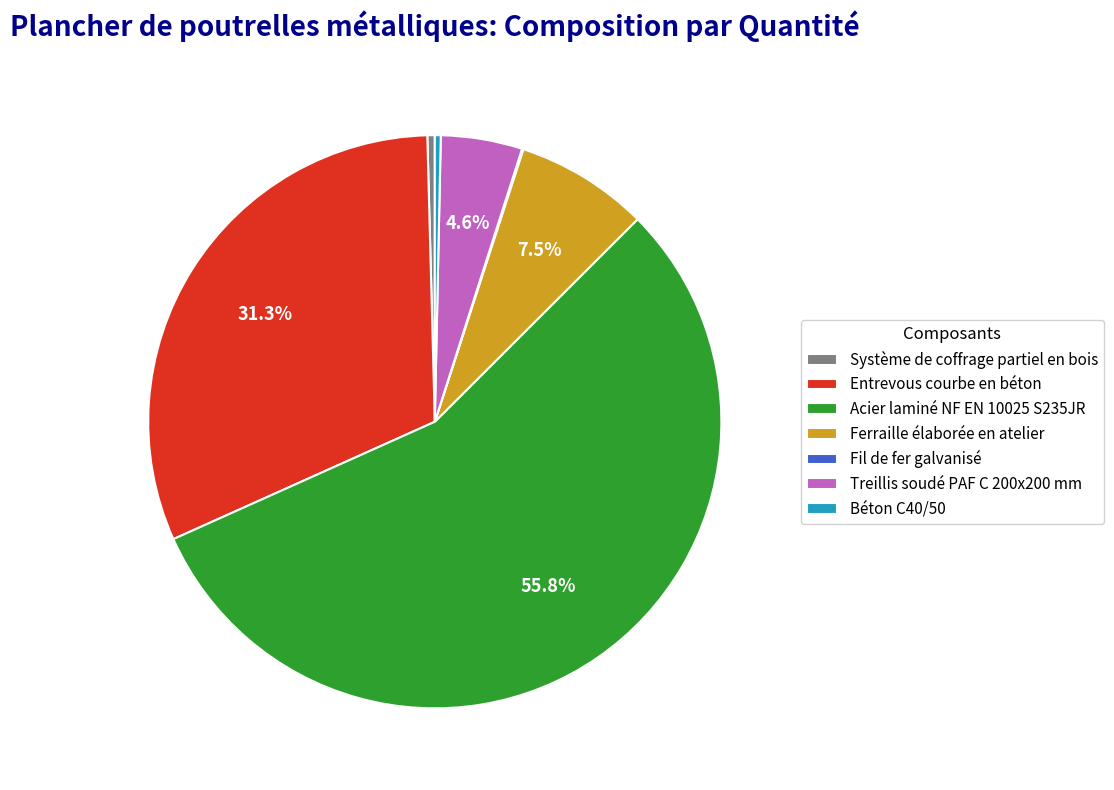

Which category accounts for the majority?

Acier laminé NF EN 10025 S235JR